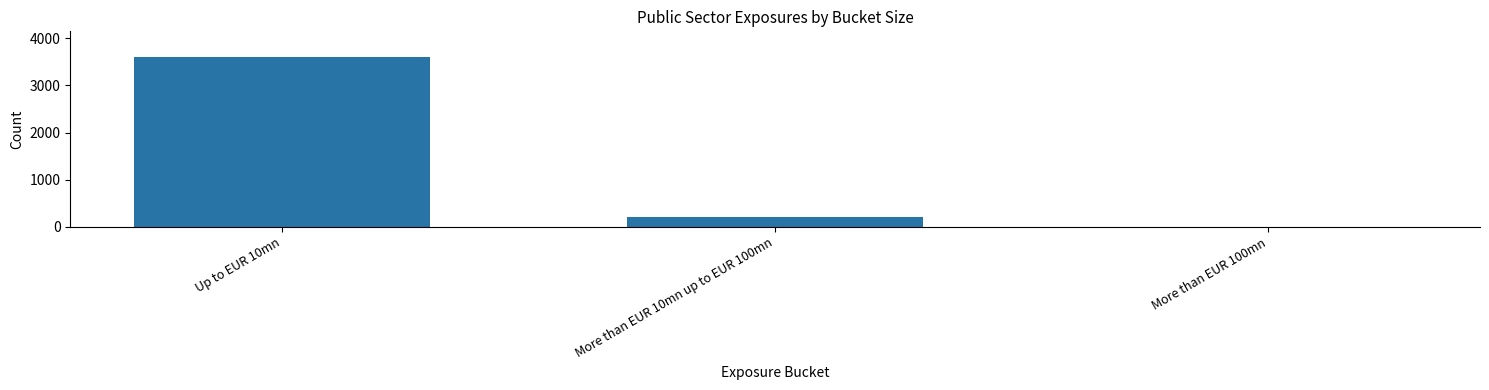

Reading right to left, extract all data points from this chart.

More than EUR 100mn=5	More than EUR 10mn up to EUR 100mn=207	Up to EUR 10mn=3606